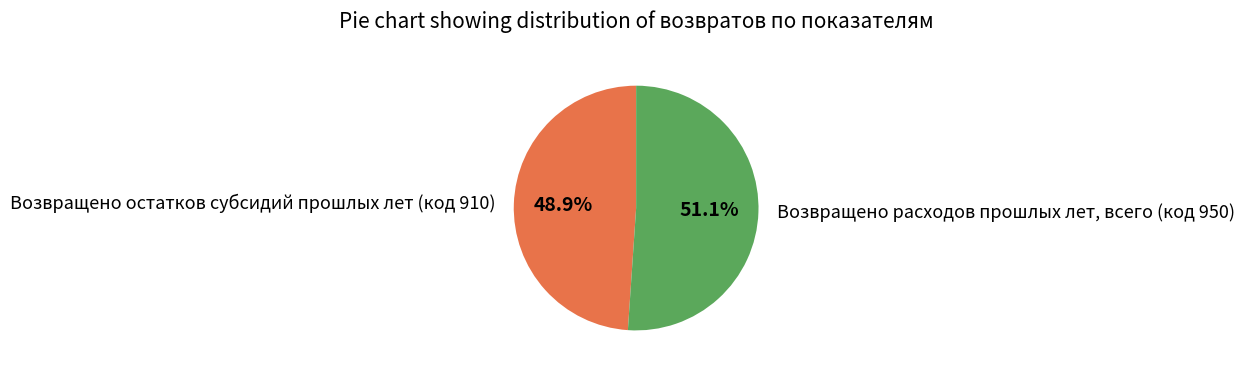

To the nearest percent, what is the combined percentage of Возвращено остатков субсидий прошлых лет (код 910) and Возвращено расходов прошлых лет, всего (код 950)?

100%